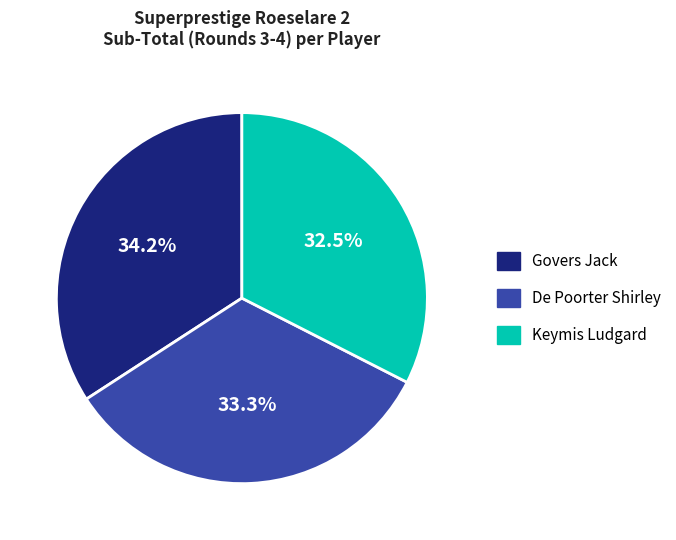

Does any single category account for the majority?

No